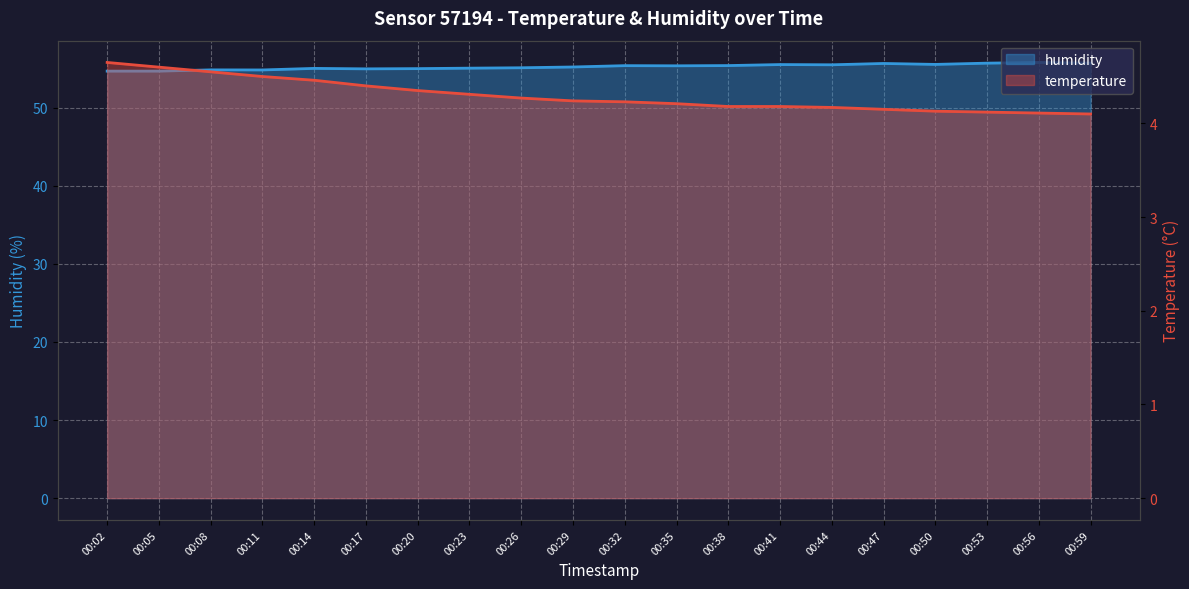

The value of temperature at 00:53 is 4.1. True or false?

True